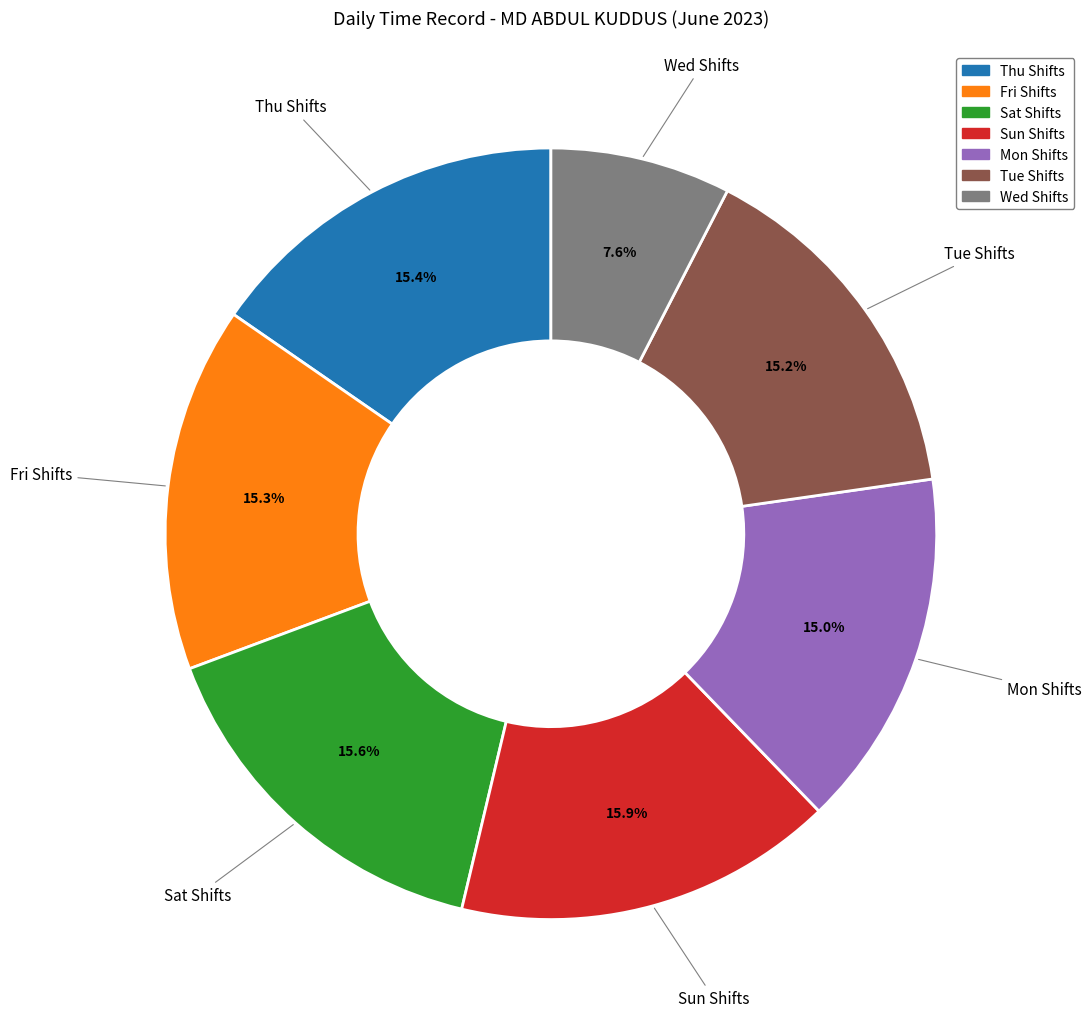

To the nearest percent, what is the average slice percentage?

14%